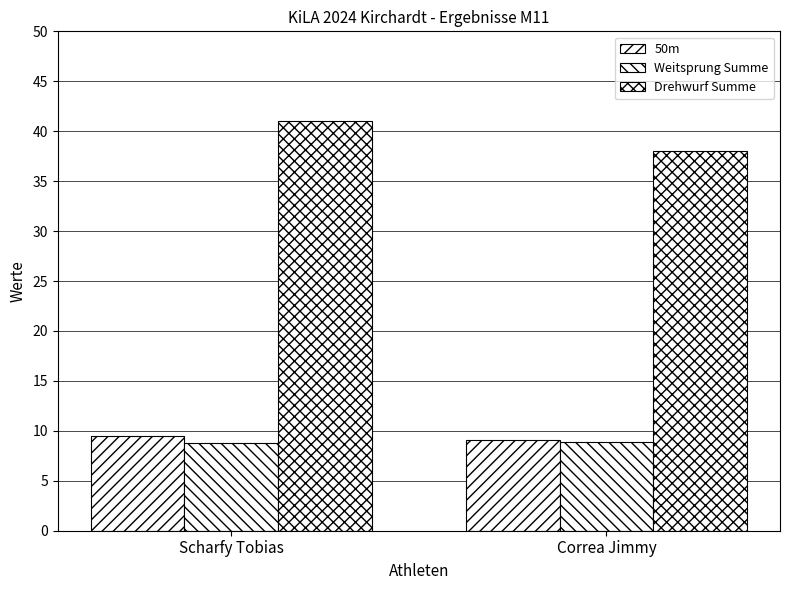

True or false: Drehwurf Summe has a value of 18.6 at Scharfy Tobias.

False